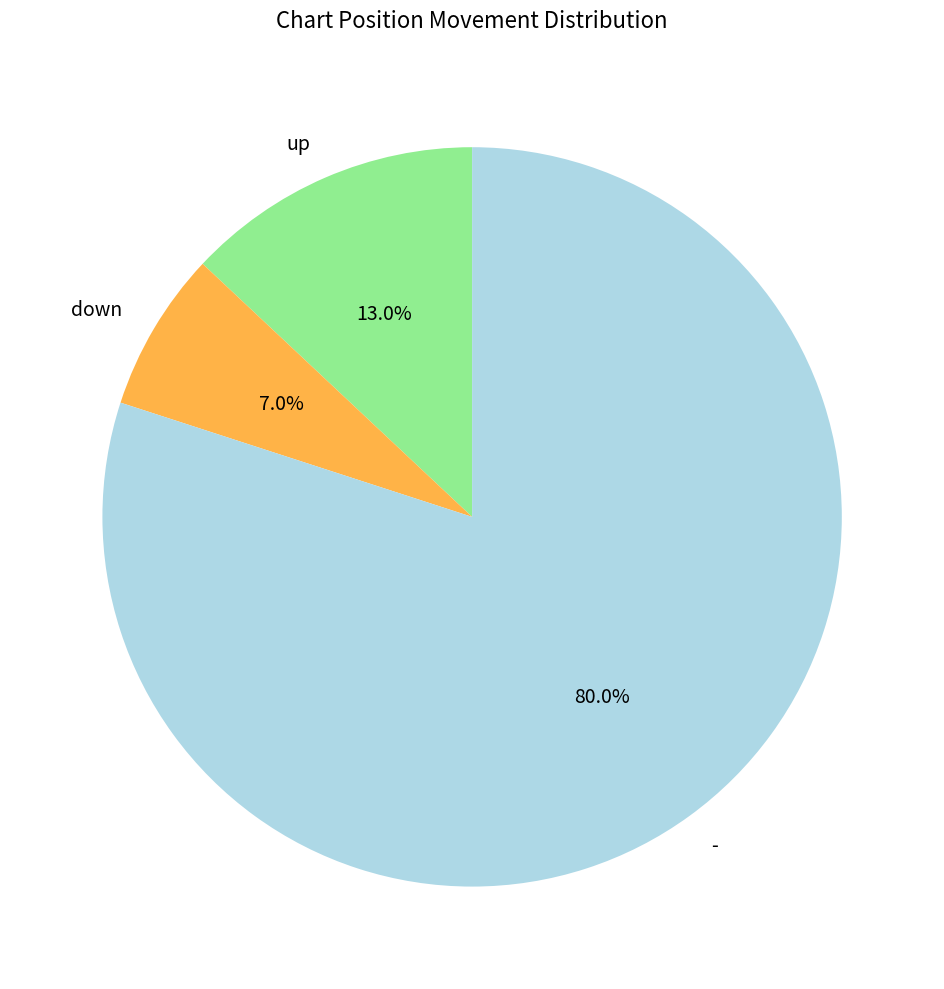

What is the majority slice?

-